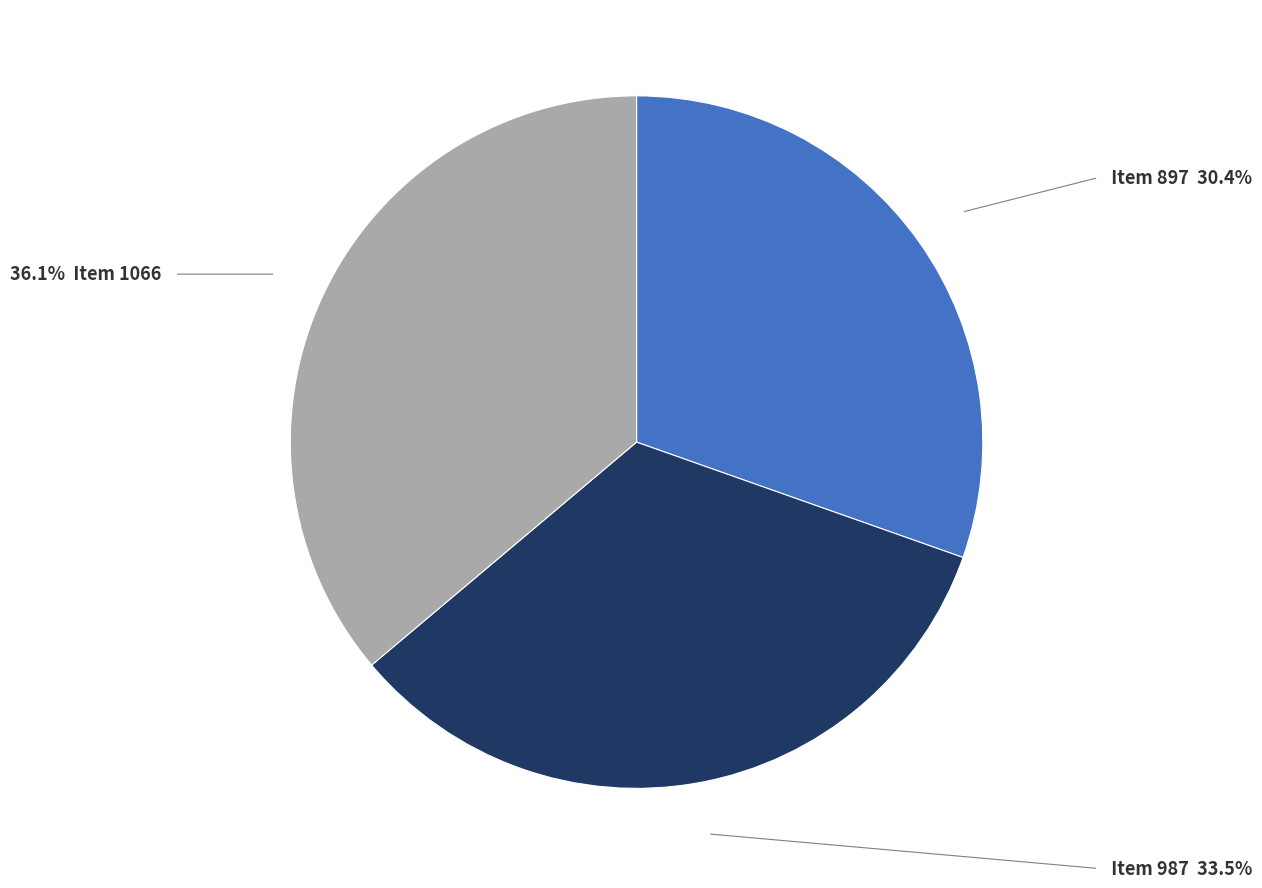

Does any single category account for the majority?

No